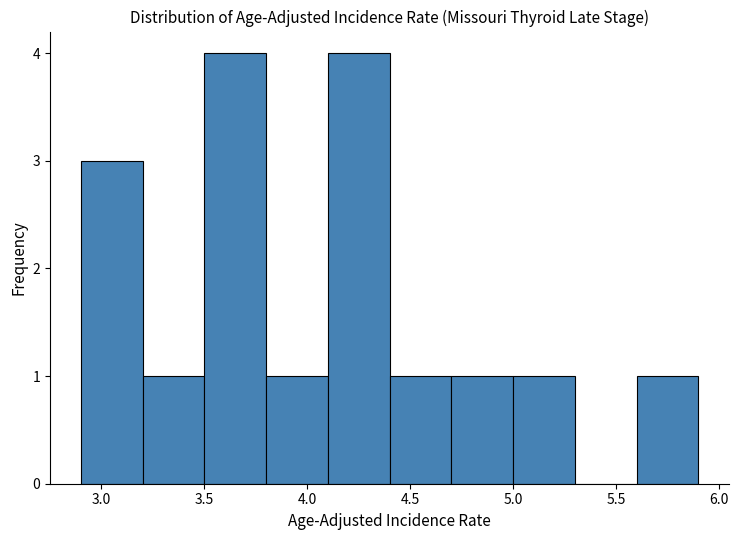

Reading left to right, transcribe this chart: for each bar, give the range it covers on the x-axis and its height. The values are not printed on the chart, so give them approximately, as read against the axis.

2.9 to 3.2: 3
3.2 to 3.5: 1
3.5 to 3.8: 4
3.8 to 4.1: 1
4.1 to 4.4: 4
4.4 to 4.7: 1
4.7 to 5.0: 1
5.0 to 5.3: 1
5.3 to 5.6: 0
5.6 to 5.9: 1